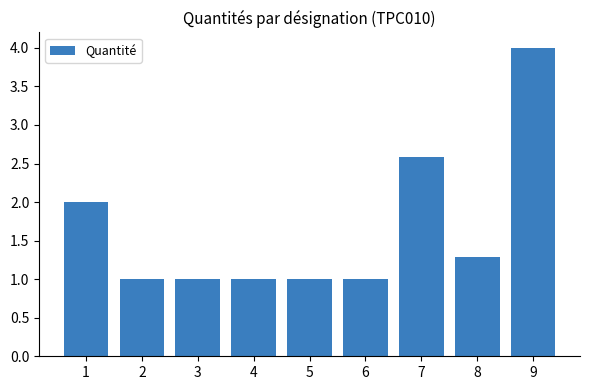

True or false: the data shows 1.0 at 5.

True